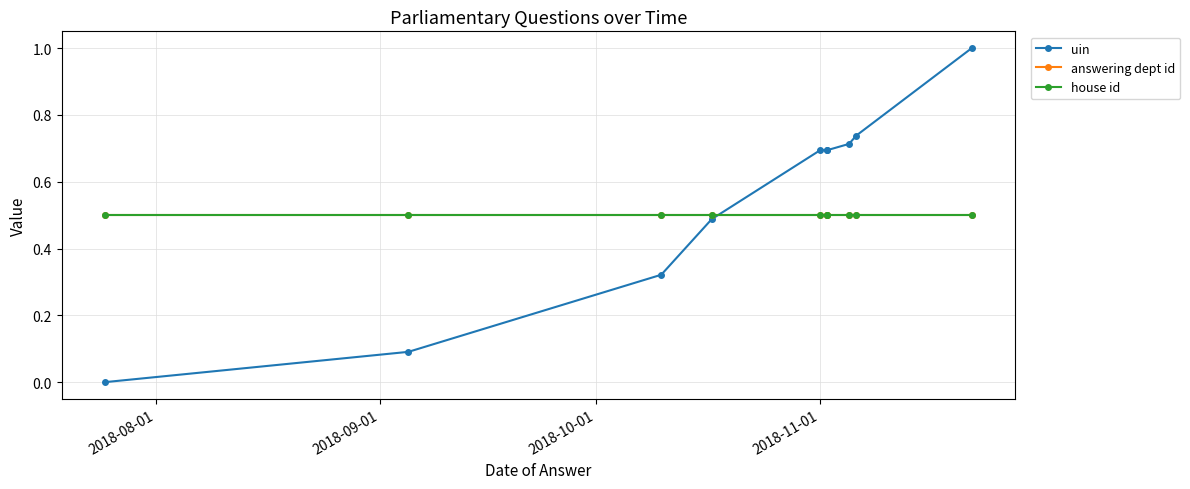

What is the maximum value for answering dept id?

0.5